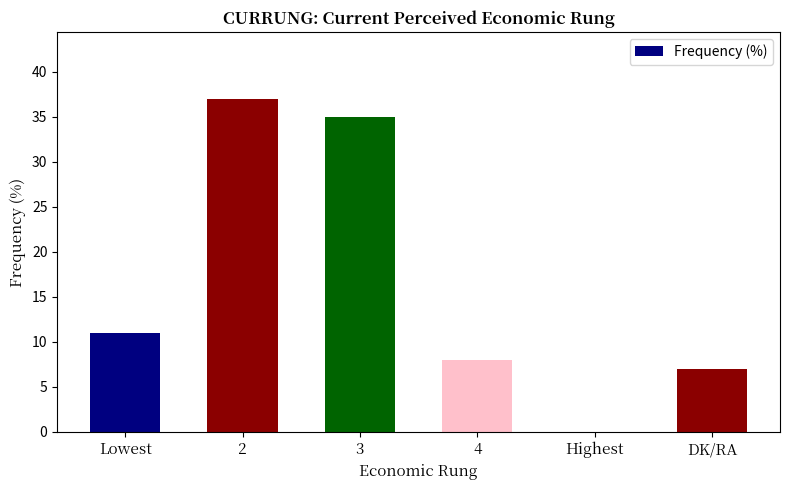

Are the bars grouped side by side (vs. stacked)?

No